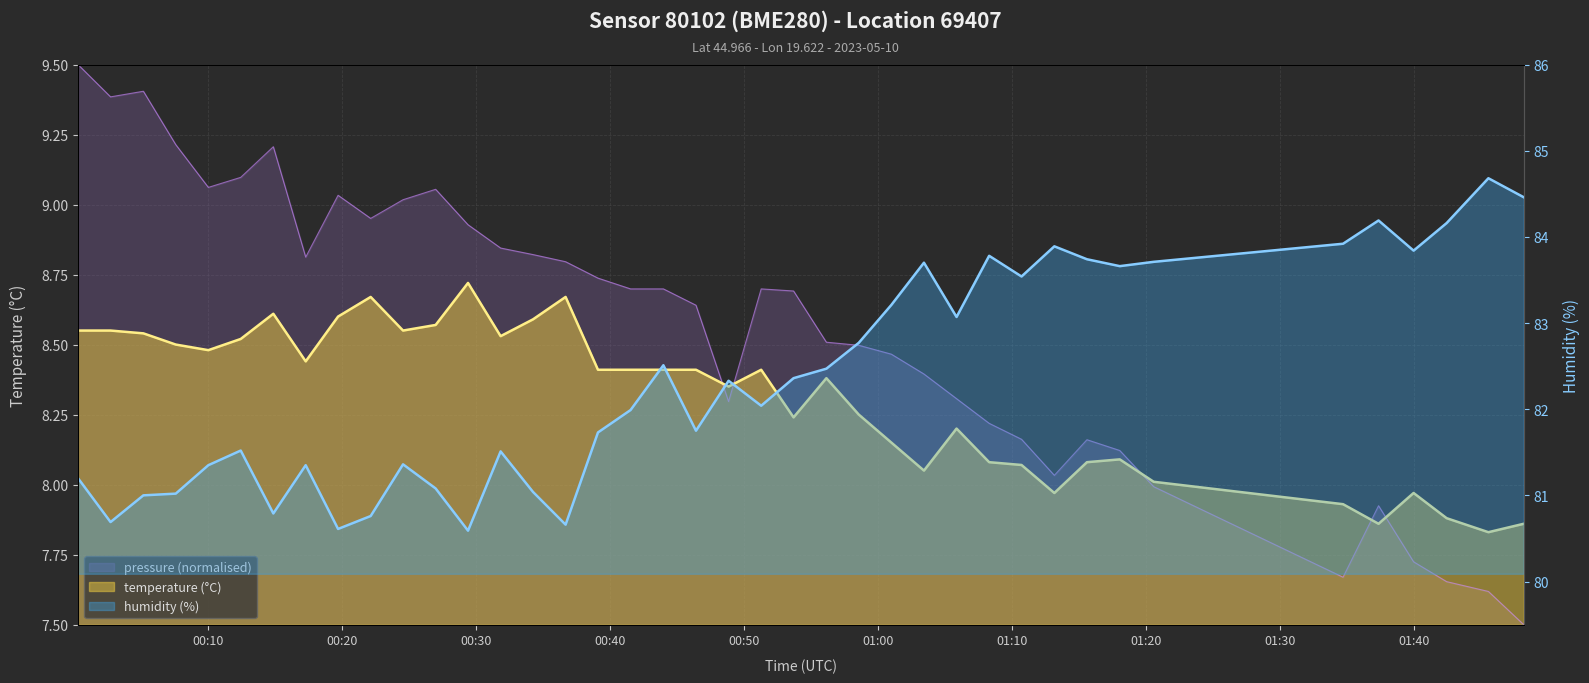

What is the sum of the humidity values at 2023-05-10T01:15:35 and 2023-05-10T00:48:50?

166.1